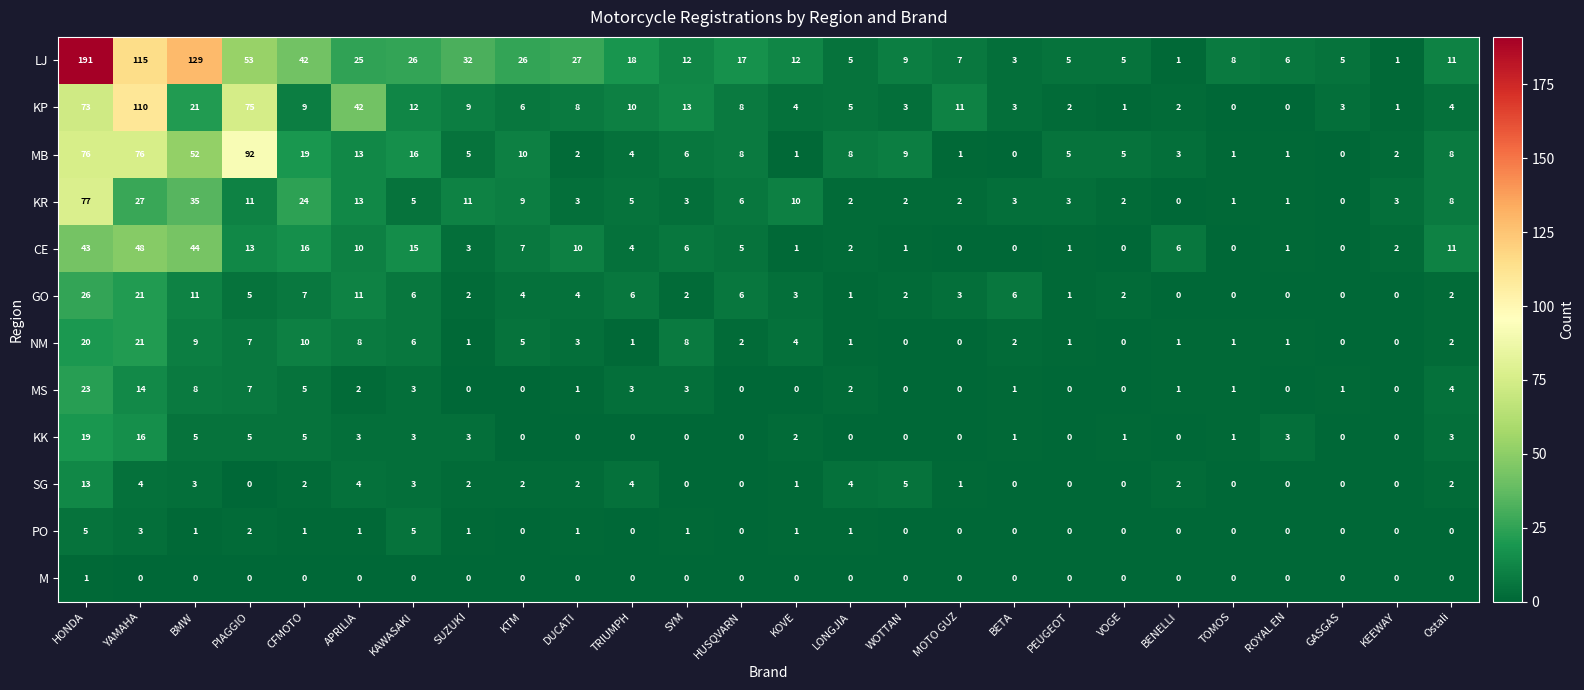

What is the difference between the LJ values at CFMOTO and PIAGGIO?

11